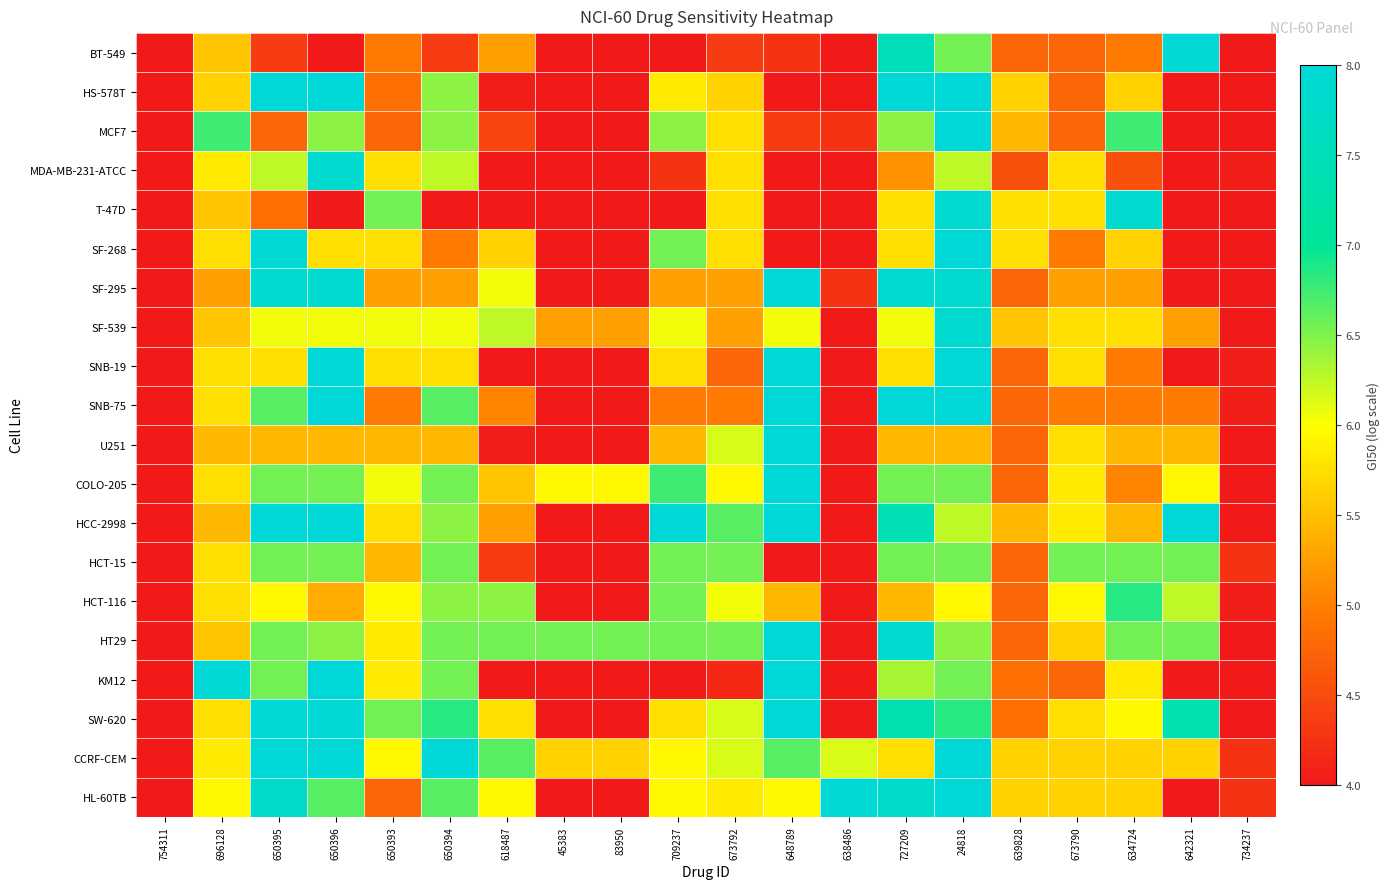

At which category is the sum across all series the highest?

24818